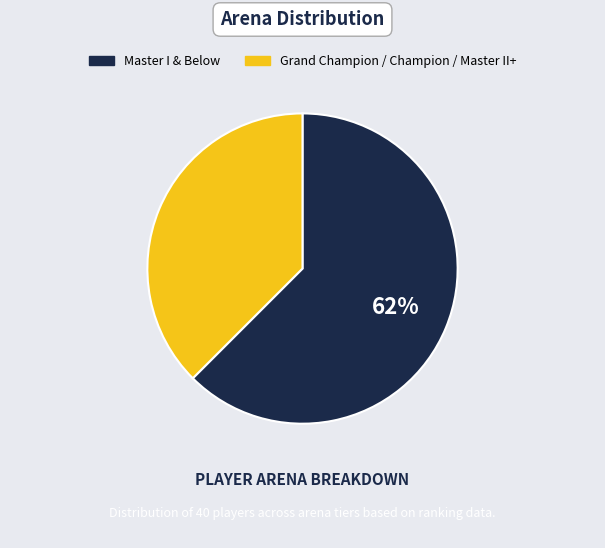

Is there a majority slice in this chart?

Yes